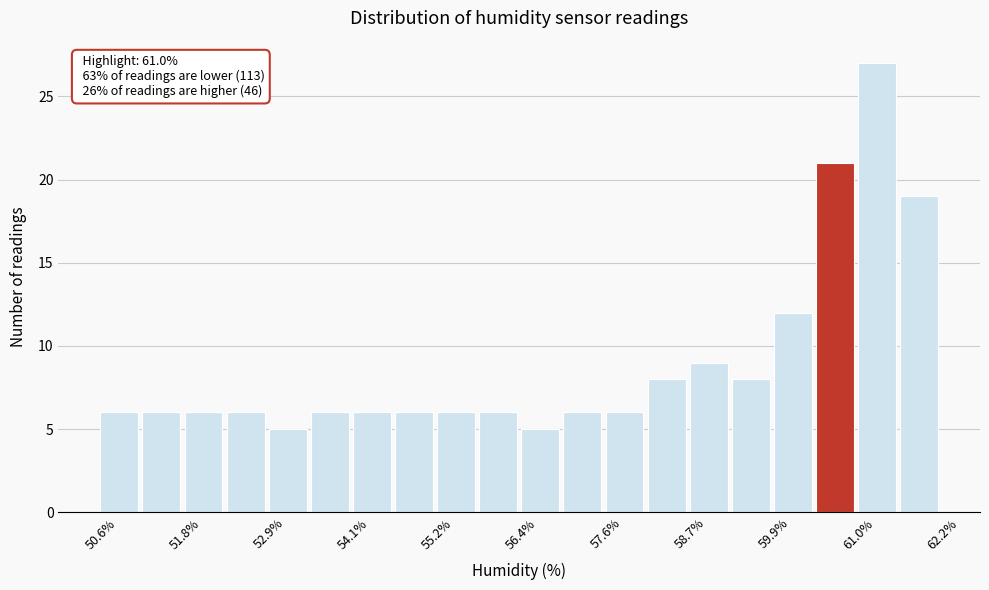

Around what value on the x-axis is the tallest bar? Give the approximate position of its centre, as read against the axis.

61.4